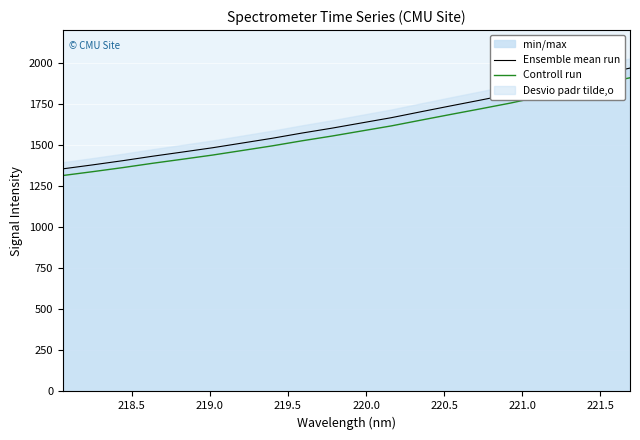

True or false: Controll run and Ensemble mean run intersect in this chart.

False